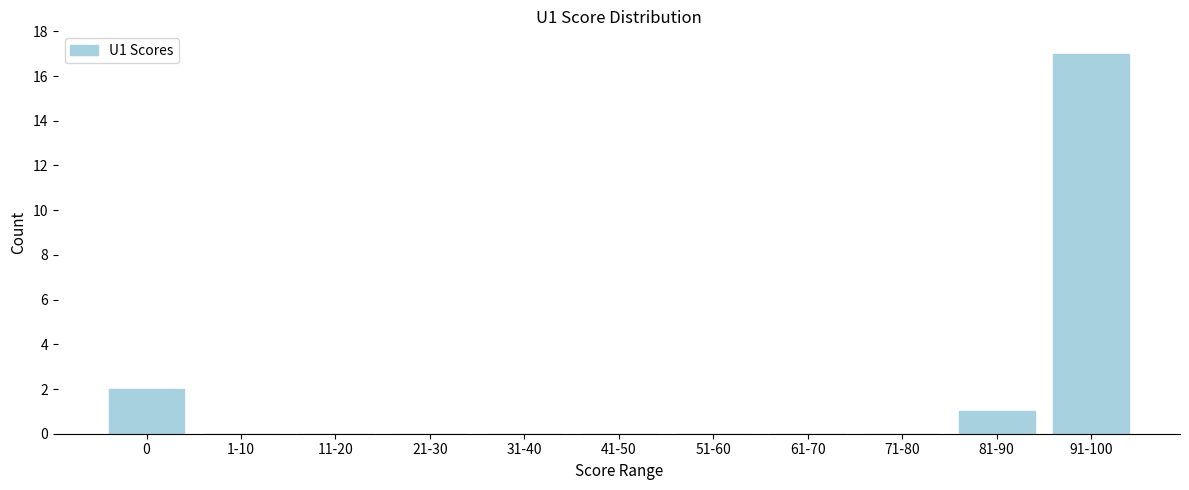

Reading left to right, what are all the values shown in this chart?

0=2	1-10=0	11-20=0	21-30=0	31-40=0	41-50=0	51-60=0	61-70=0	71-80=0	81-90=1	91-100=17